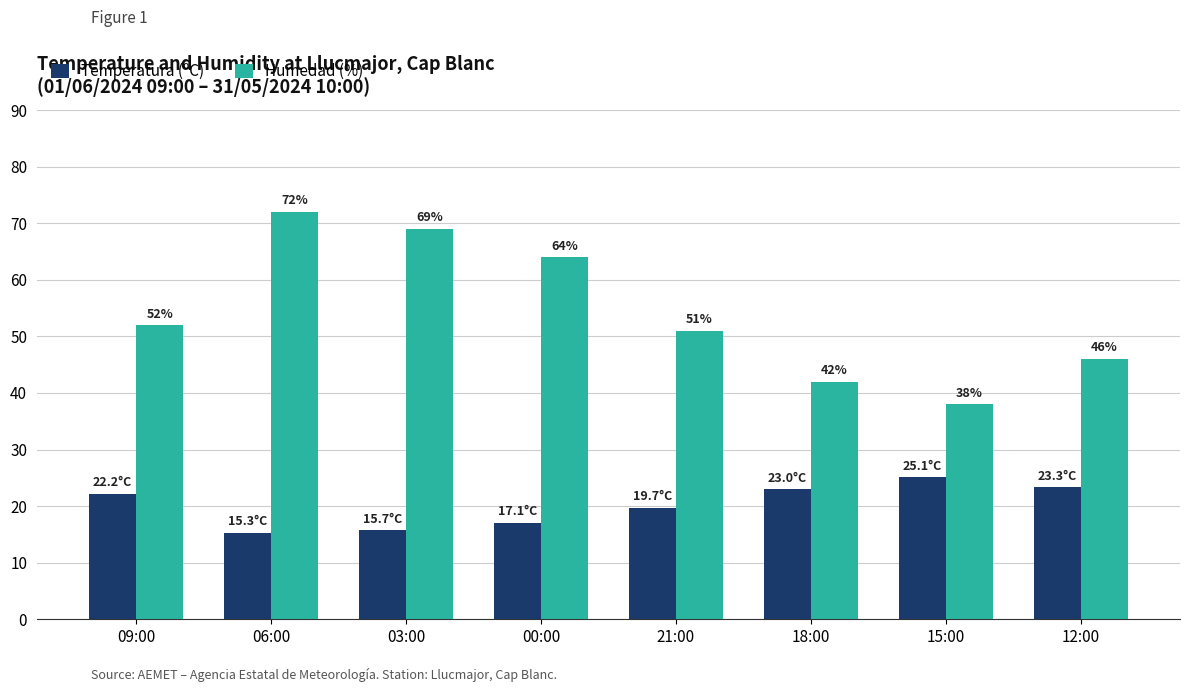

Are the bars grouped side by side (vs. stacked)?

Yes